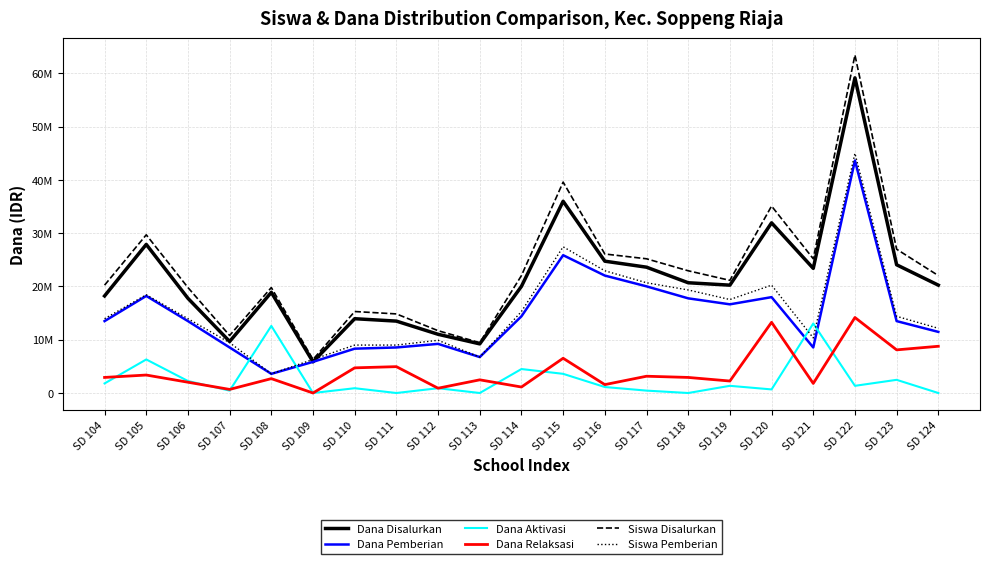

What is the sum of all Dana Pemberian values?

308025000